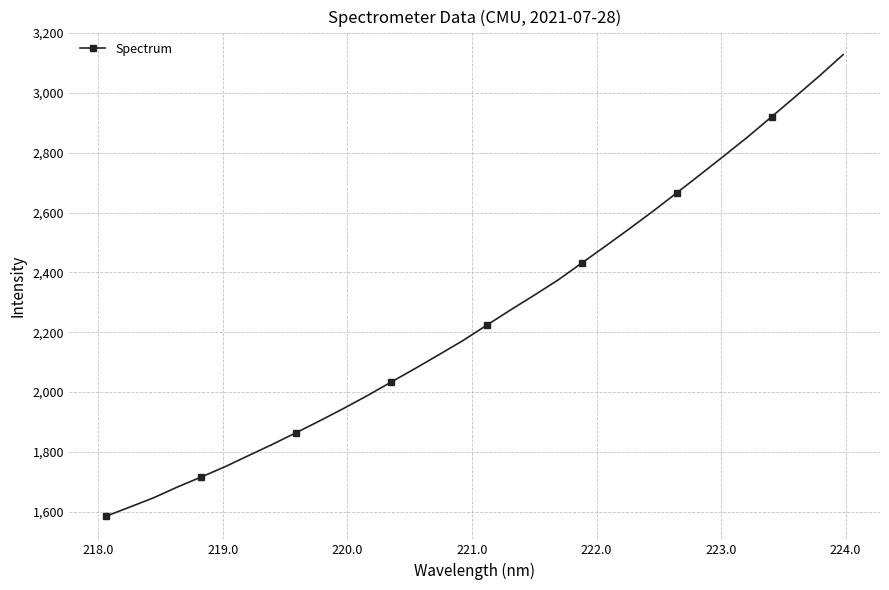

True or false: the data has more than 2 interior local peaks.

False